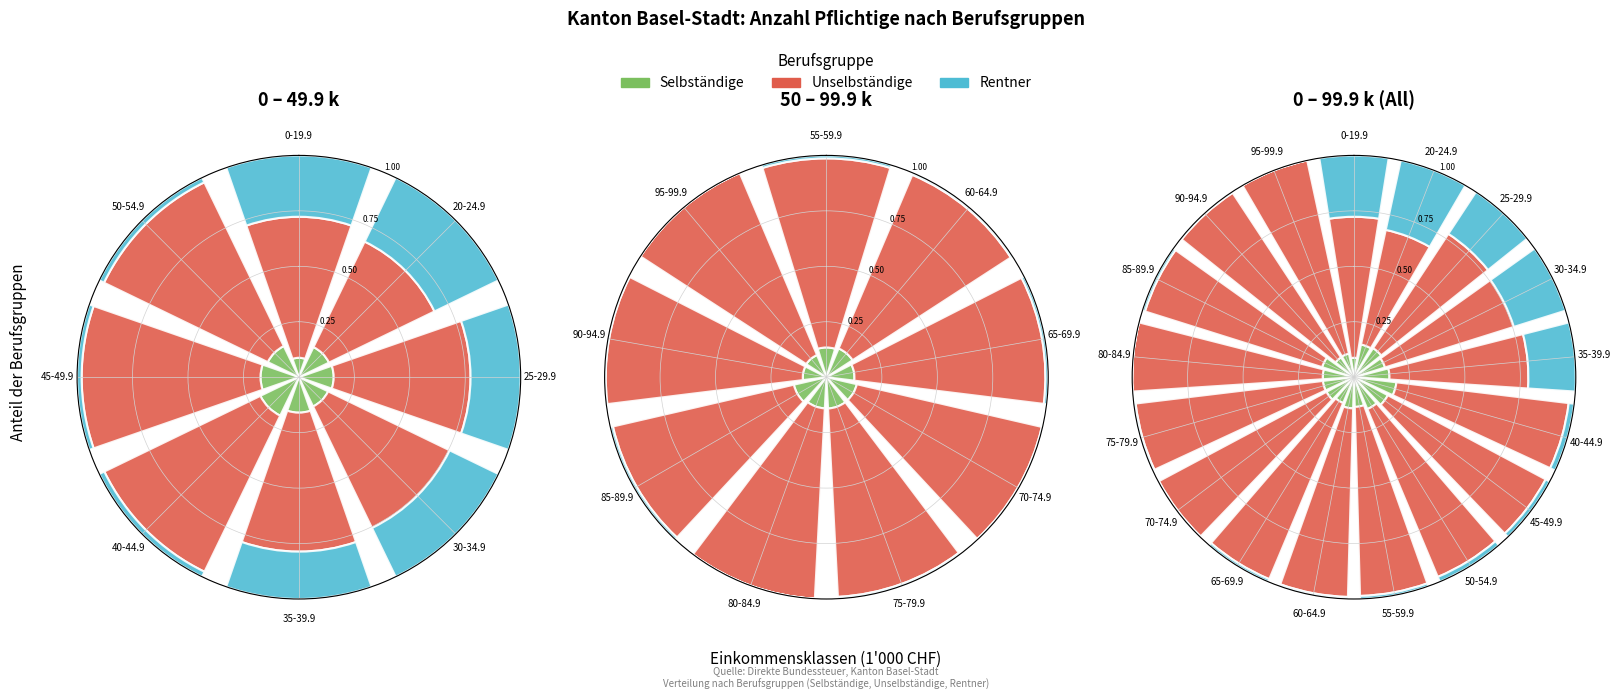

Which series has the widest spread of values?

Unselbständige